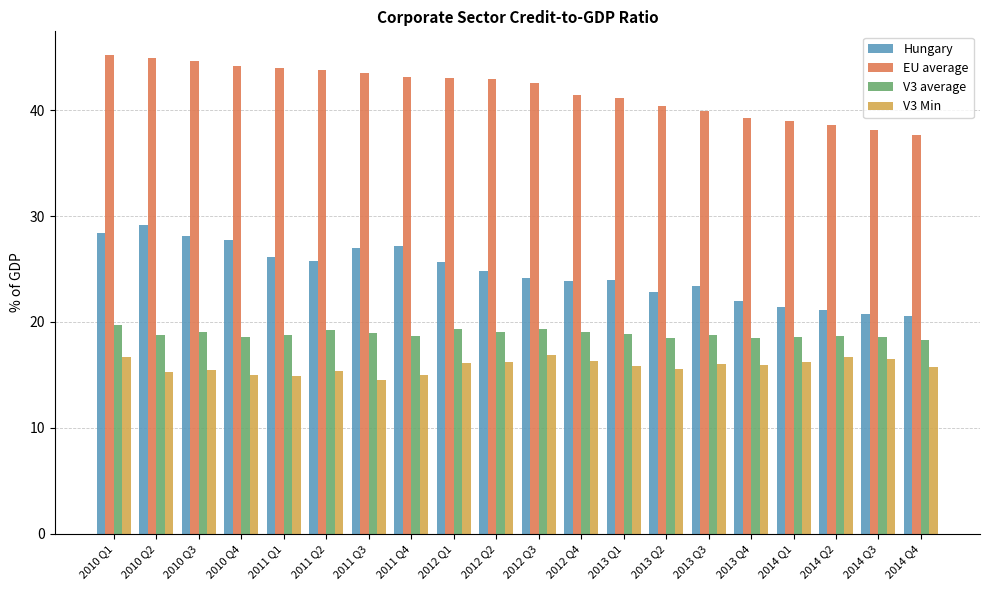

The V3 Min series shows 16.0 at 2013 Q3. True or false?

True